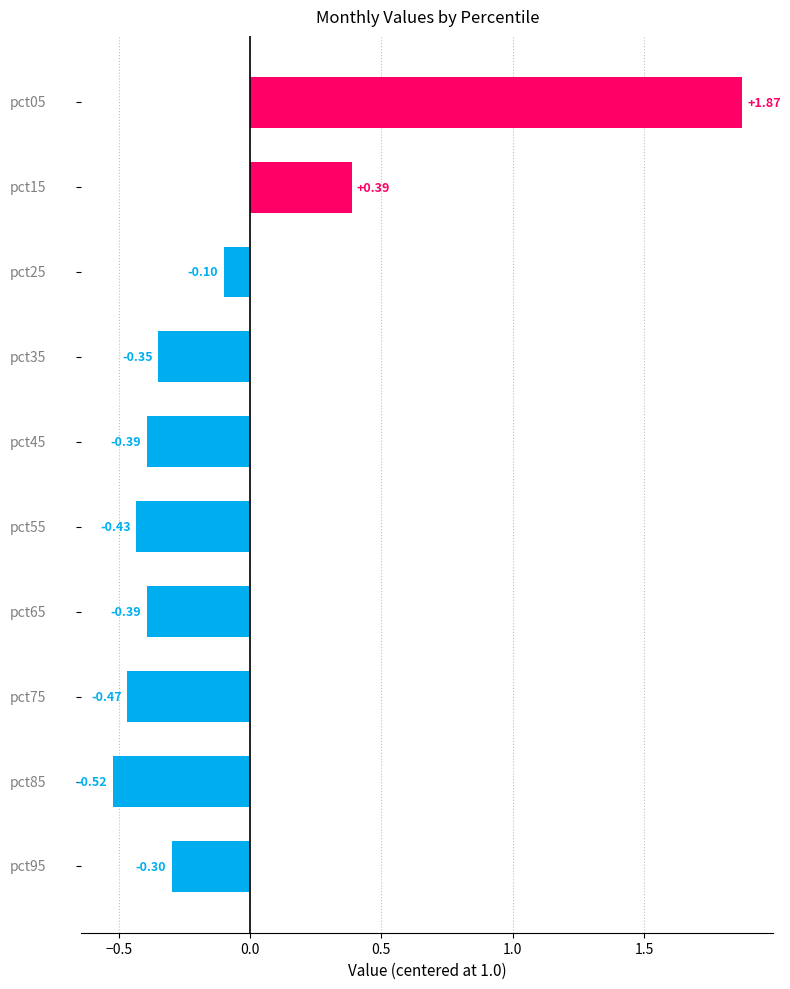

How many values are above zero?

2